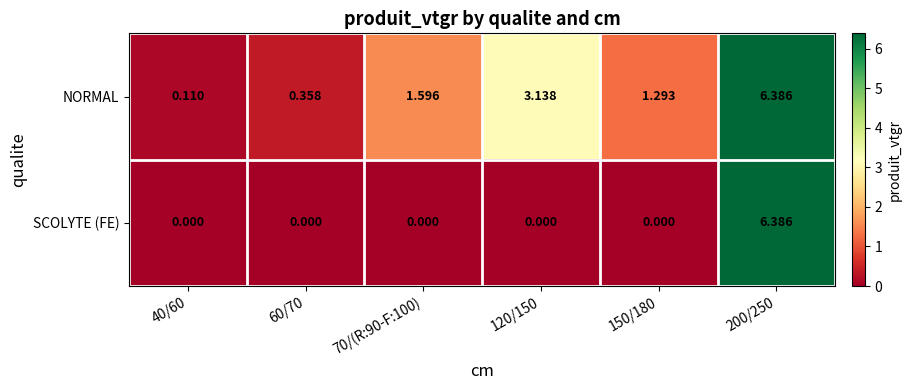

Rank the series at 70/(R:90-F:100) from highest to lowest value.

NORMAL, SCOLYTE (FE)